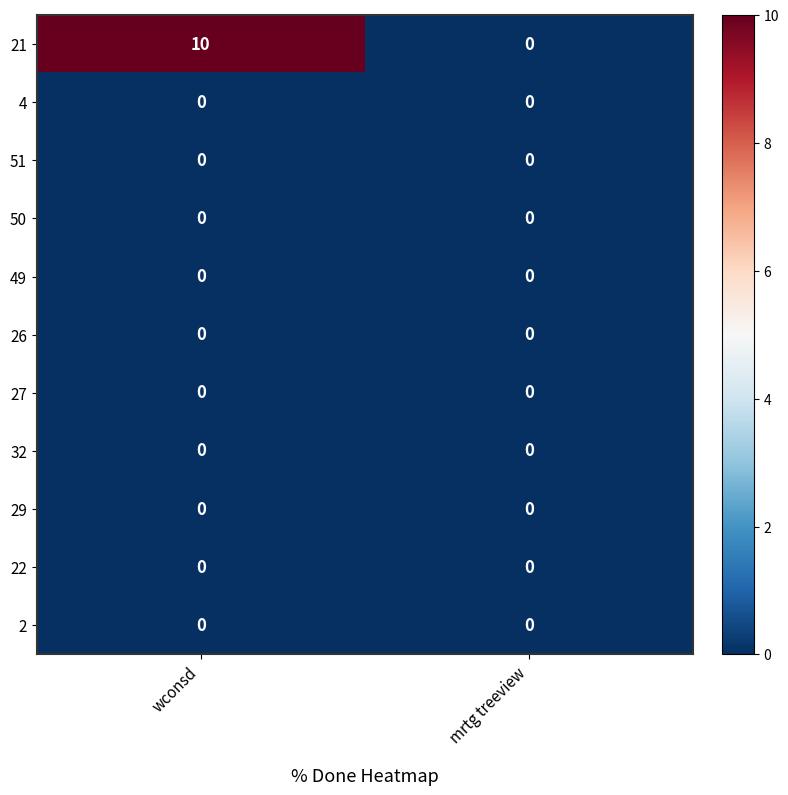

What is the spread (max minus min) of values at wconsd?

10